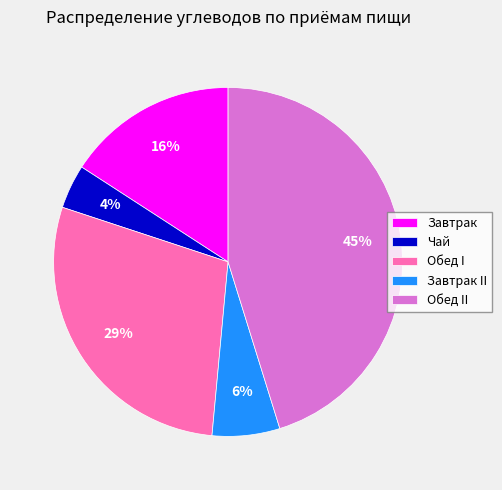

To the nearest percent, what is the difference between the largest and smallest slice percentages?

41%